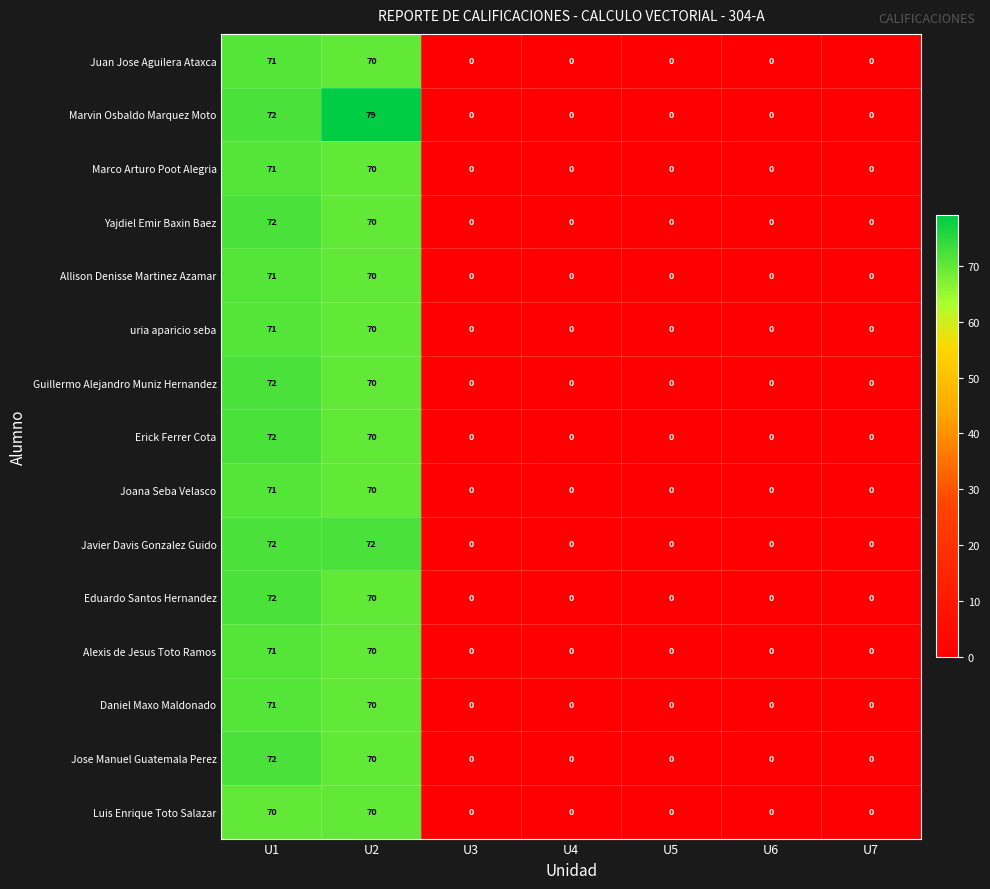

At which category is the sum across all series the highest?

U1